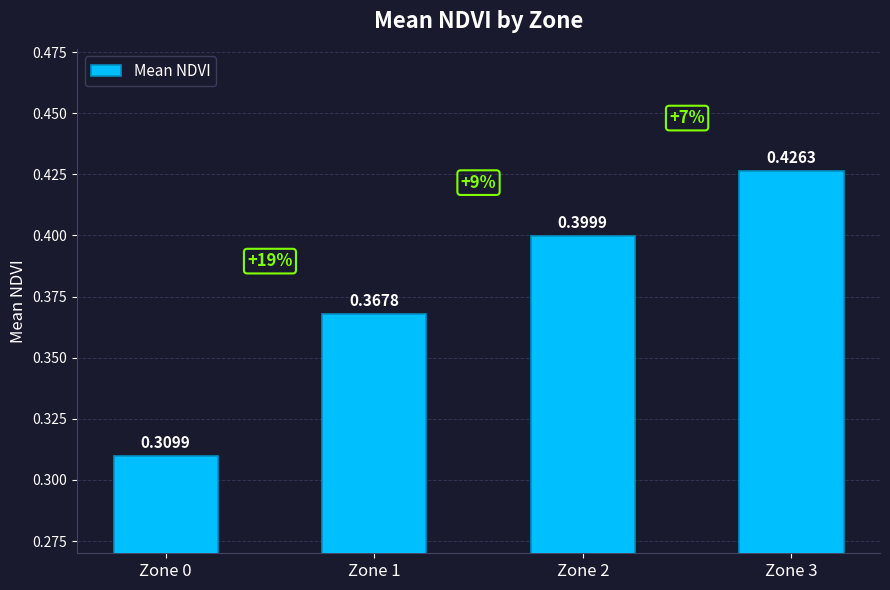

Which label corresponds to the smallest value in the chart?

Zone 0